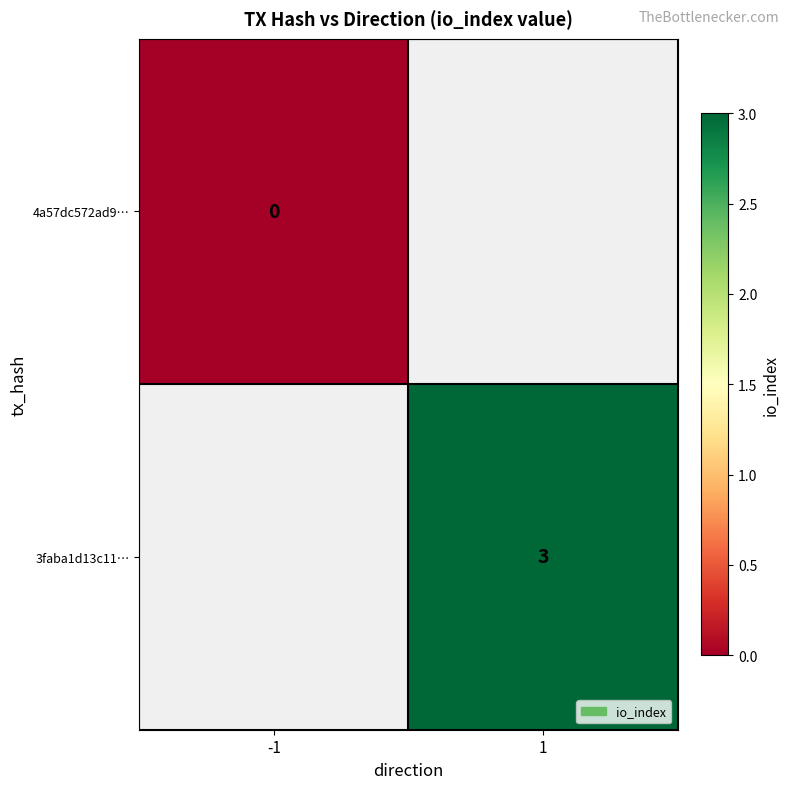

Is it true that 3faba1d13c11… equals 3 at 1?

True